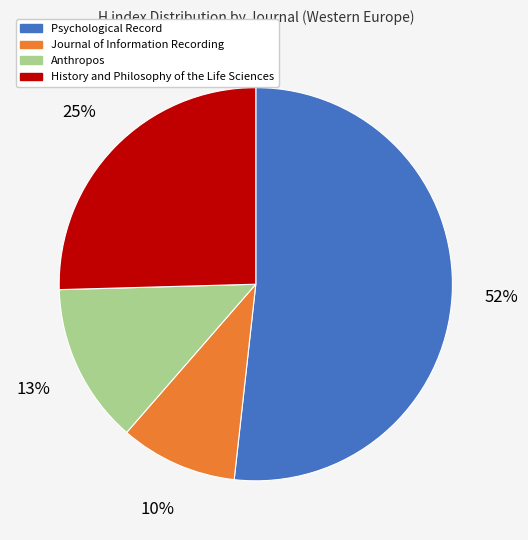

To the nearest percent, what is the average slice percentage?

25%